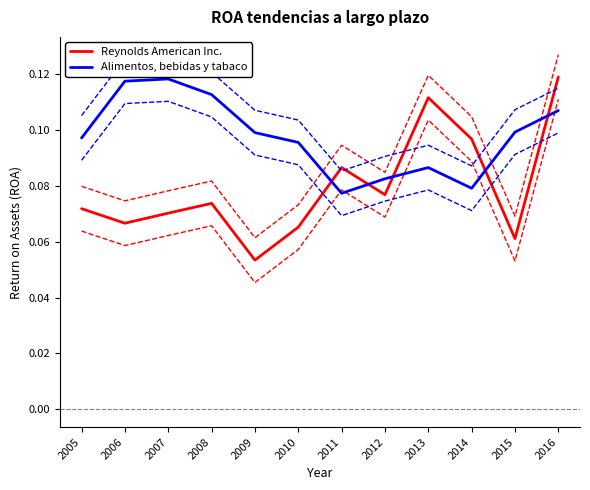

True or false: Alimentos, bebidas y tabaco has more than 0 points higher than both neighbors.

True